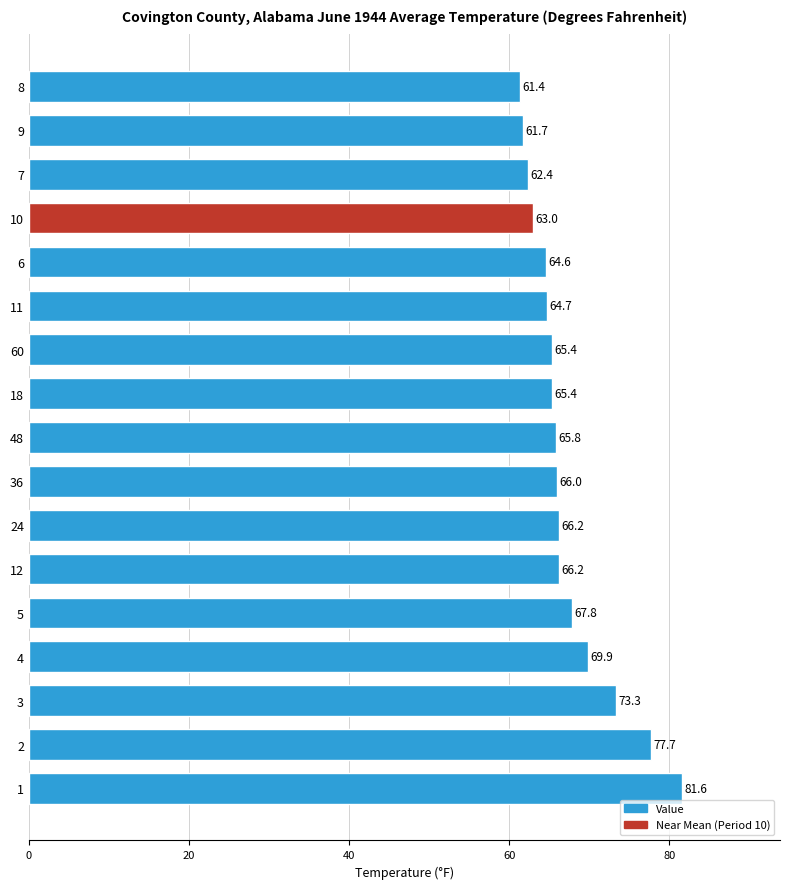

What is the minimum value shown in the chart?

61.4